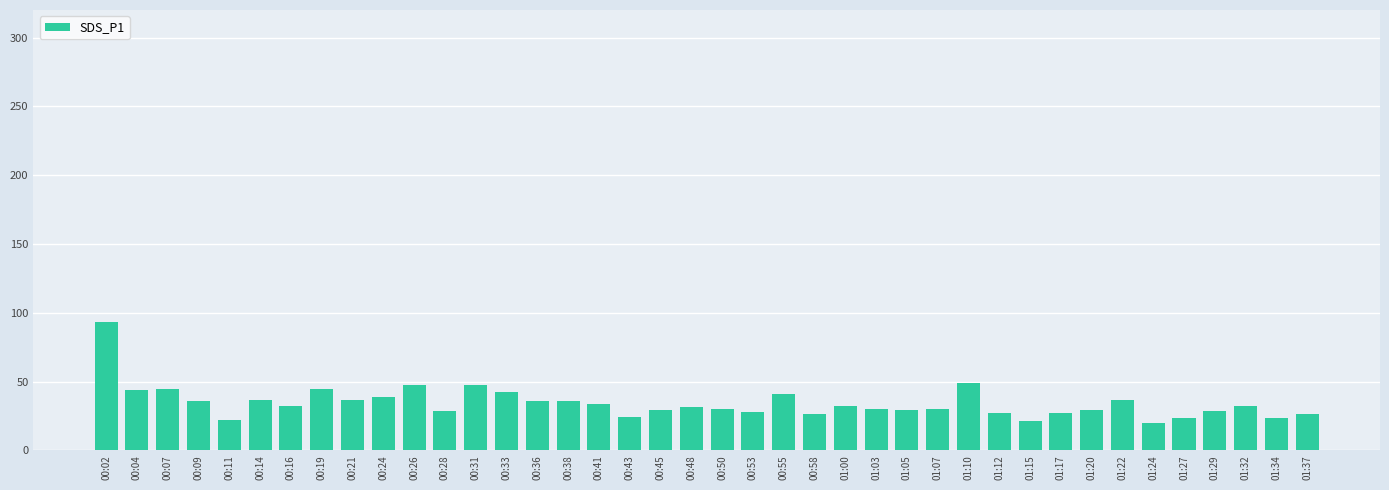

What is the sum of all values?

1376.3